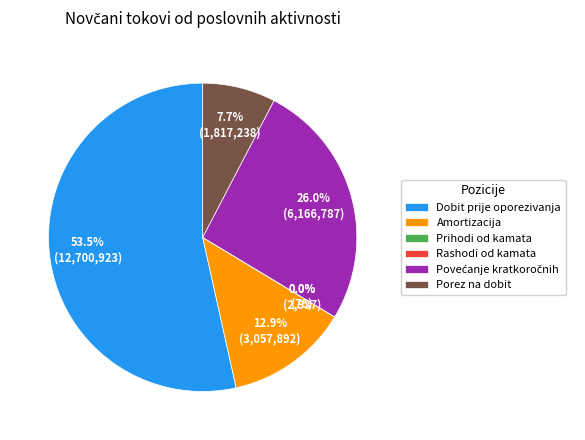

What is the largest slice in the pie chart?

Dobit prije oporezivanja